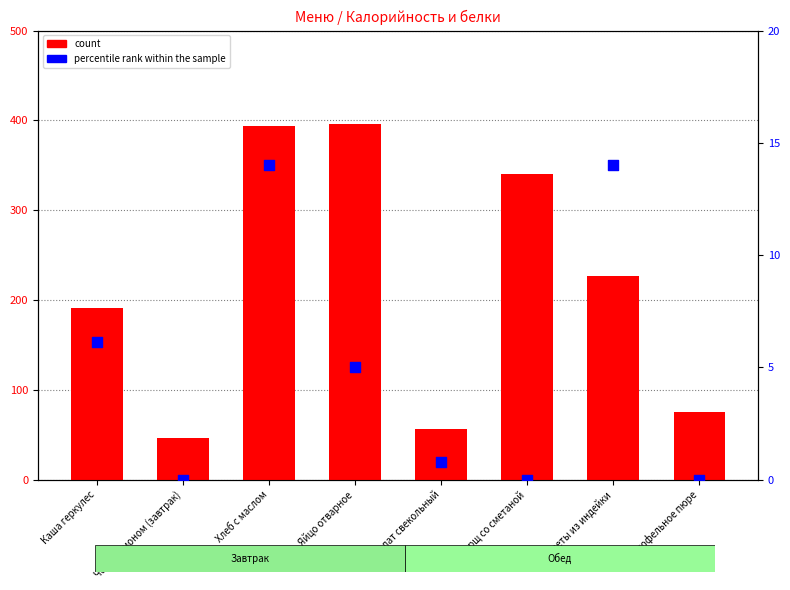

Which series contains the lowest Y value?

percentile rank within the sample